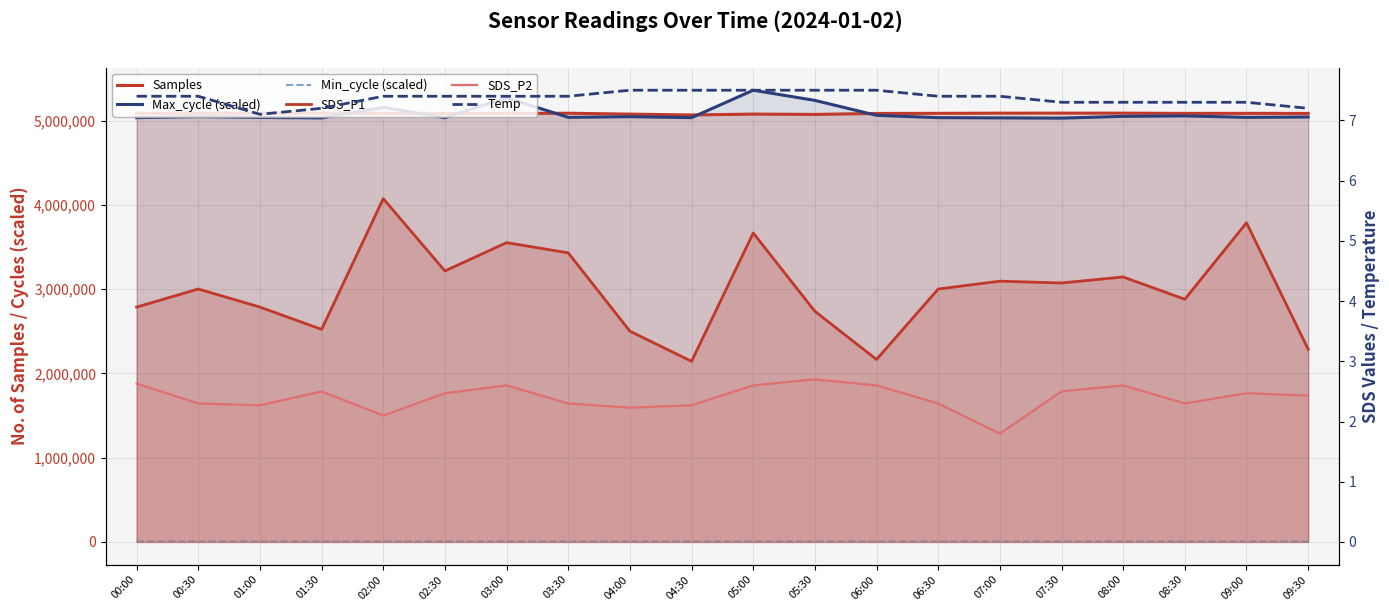

How many data points does each series have?

20